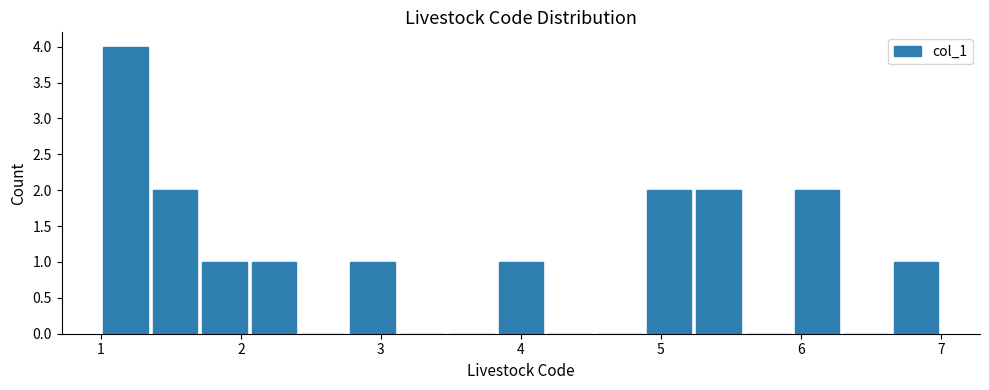

Read against the x-axis, roughly where is the centre of the tallest bar?

1.2